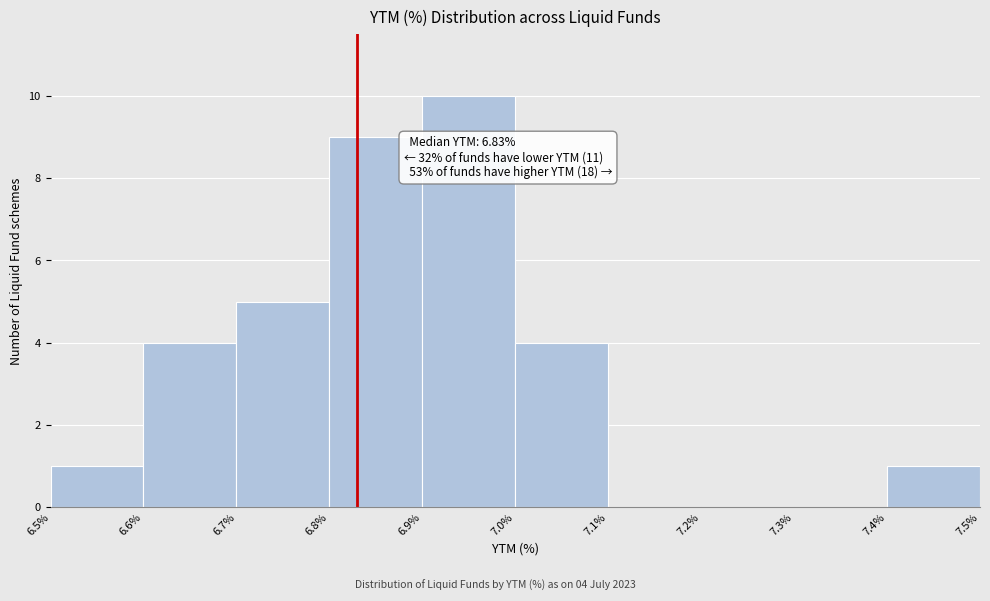

Over which range of the x-axis is the bar tallest?

6.9% to 7.0%